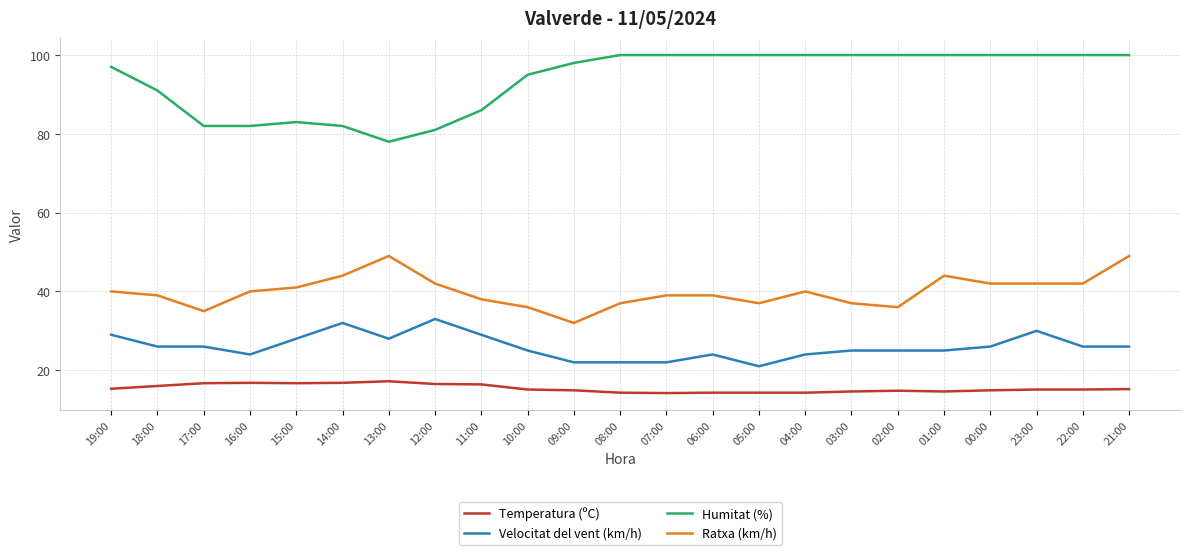

Which series has the widest spread of values?

Humitat (%)